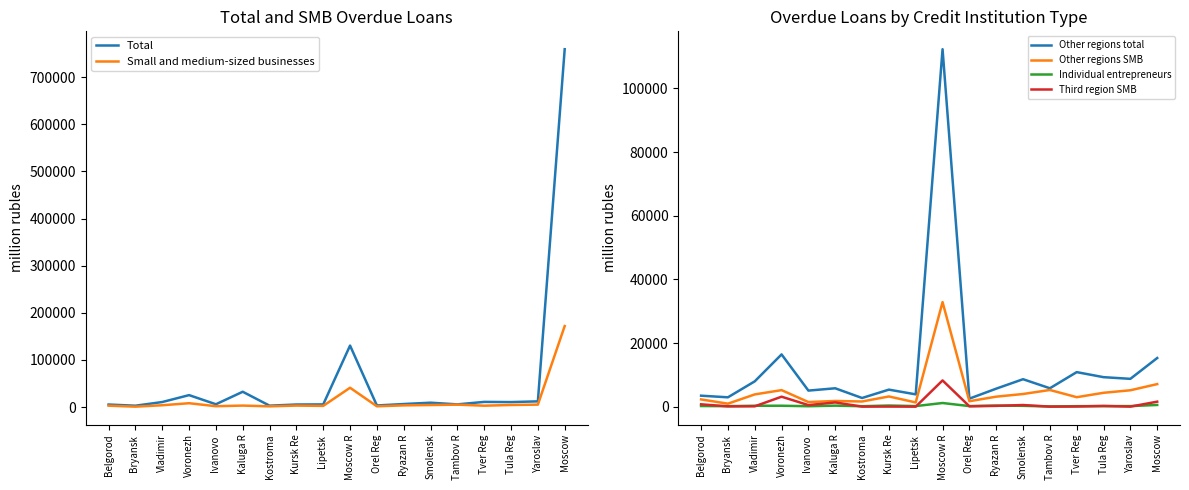

The value of Total at Moscow R is 175519. True or false?

False